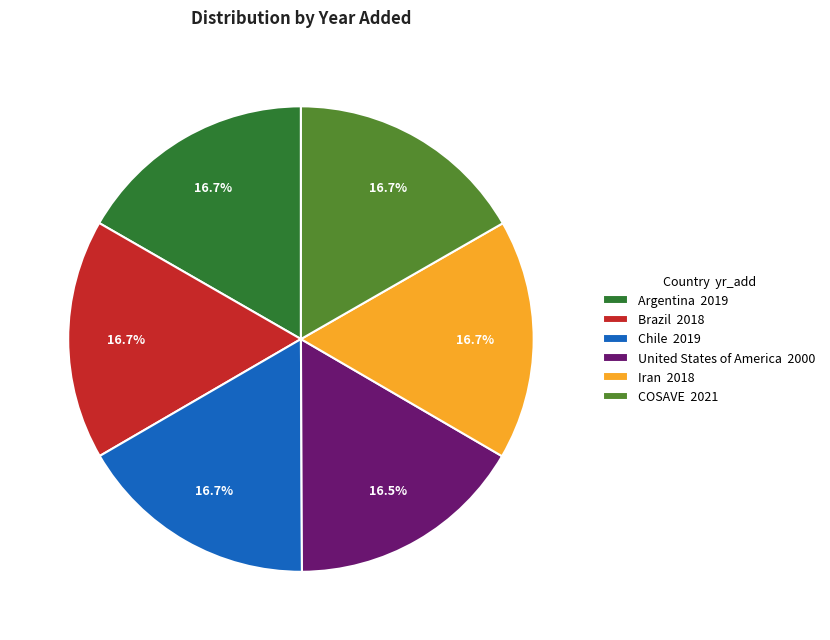

True or false: COSAVE accounts for 17% of the total.

True